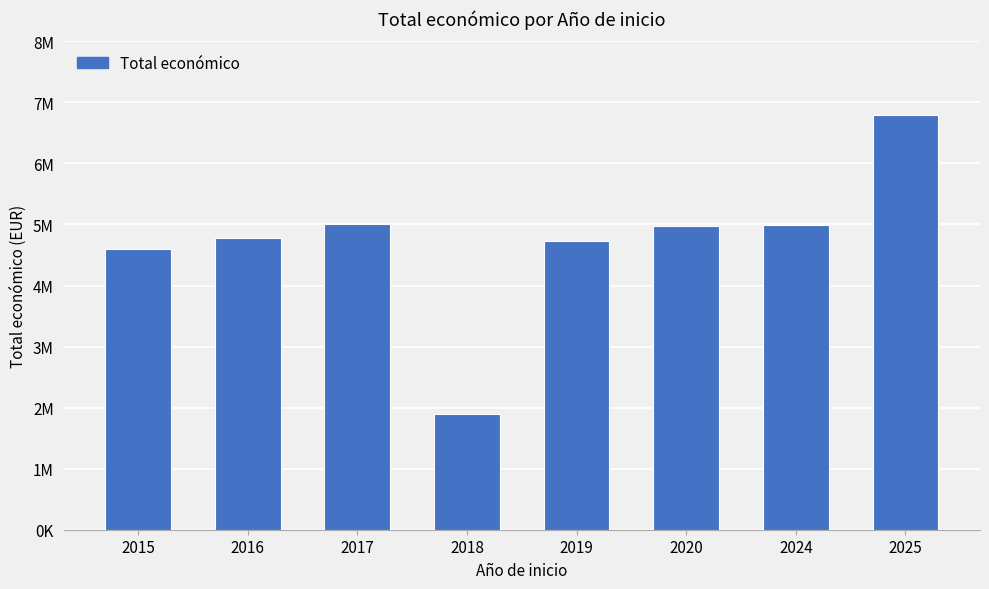

What is the average value?

4720600